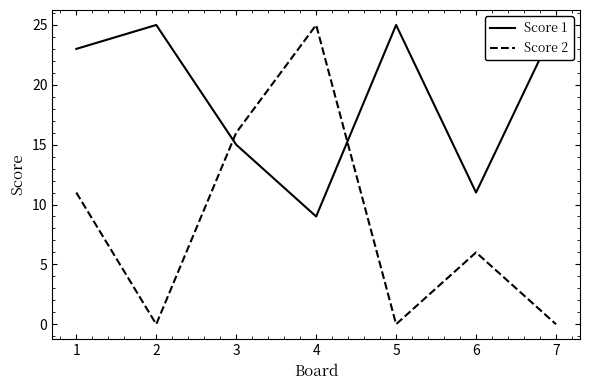

The Score 2 series shows 6 at 6. True or false?

True